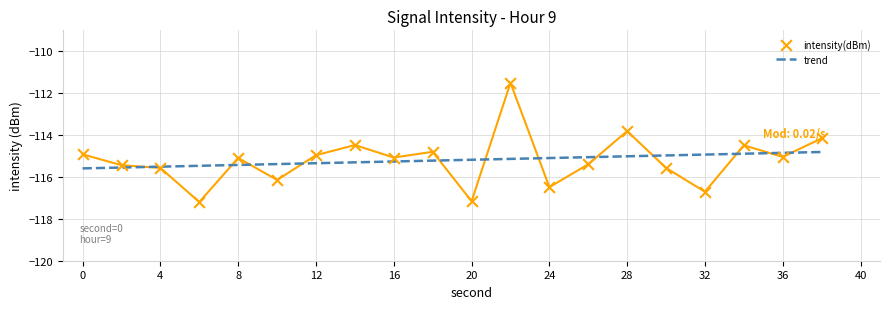

Between 26 and 22, which is larger?

22